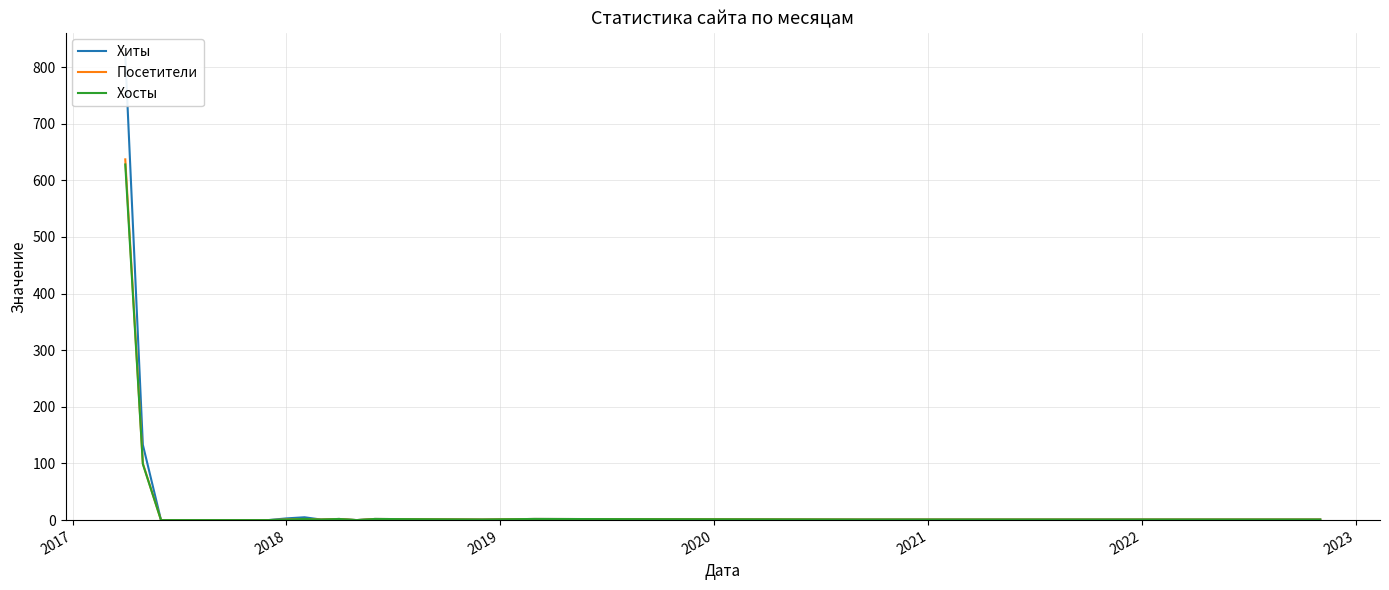

What is the maximum value for Посетители?

637